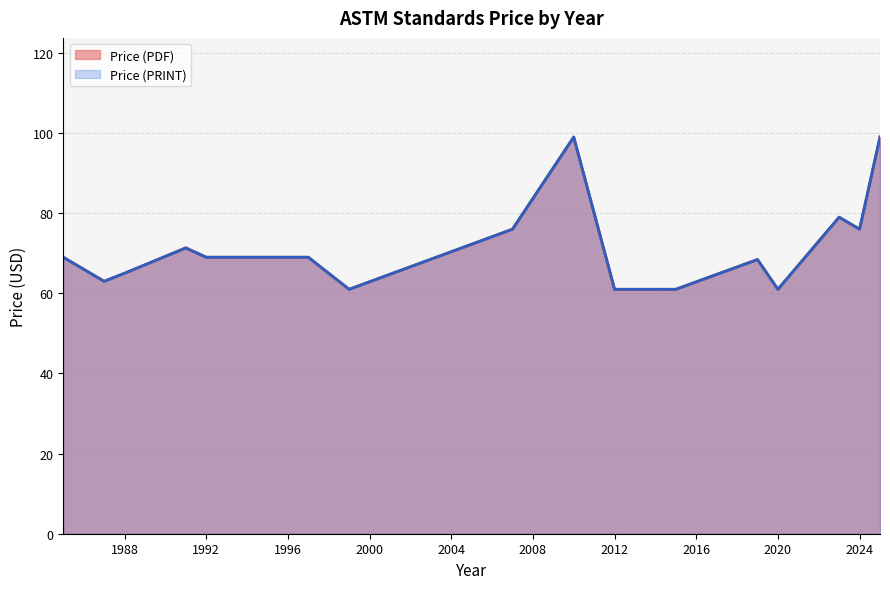

True or false: Price (PDF) and Price (PRINT) intersect in this chart.

False